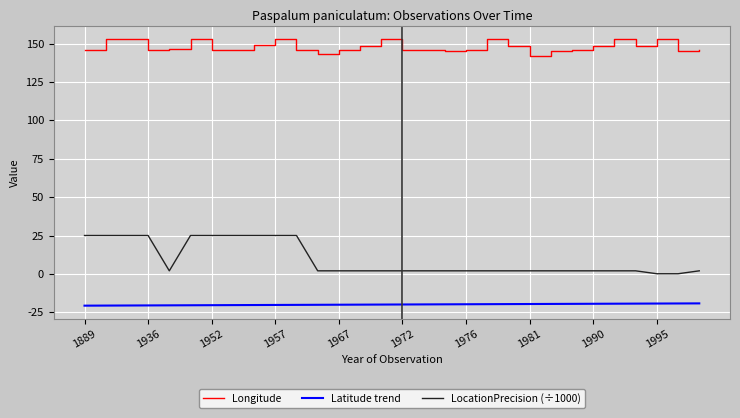

What is the sum of all LocationPrecision (÷1000) values?

286.2